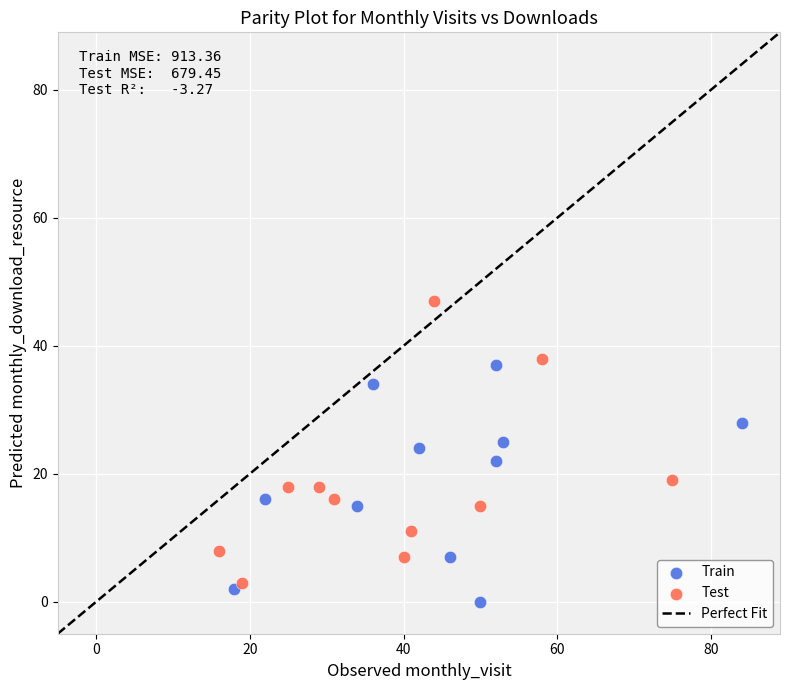

Which series contains the highest Y value?

Test